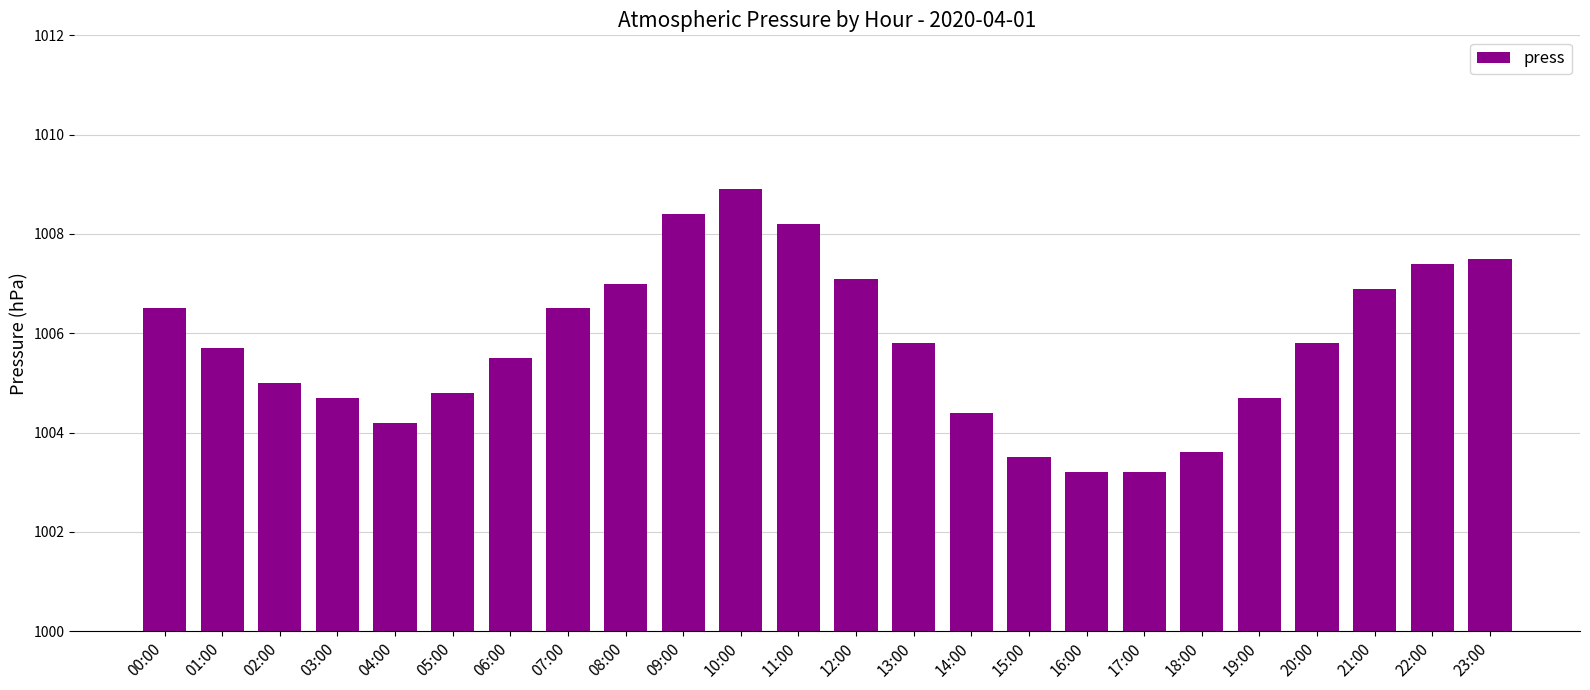

What is the sum of the values at 06:00 and 00:00?

2012.0